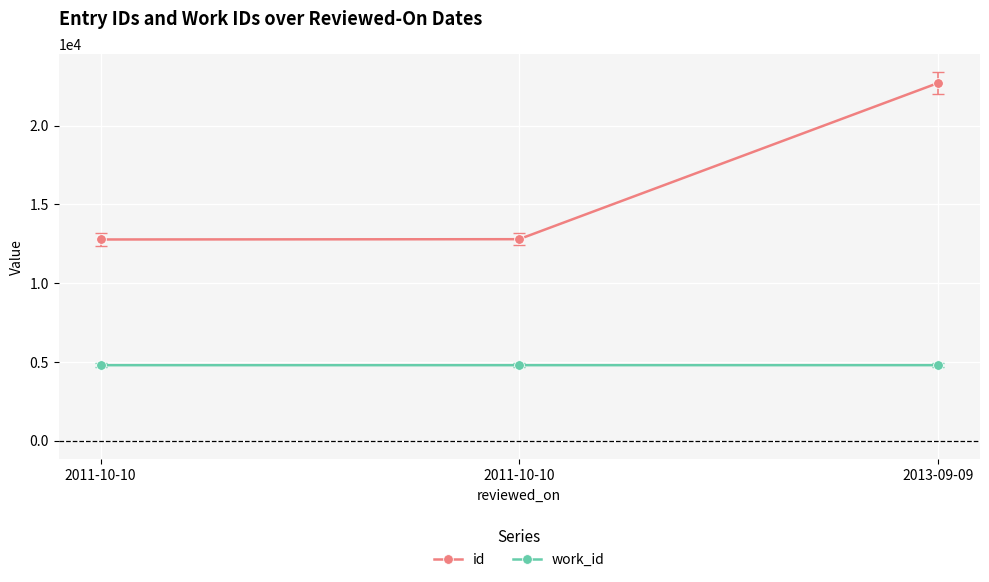

Reading left to right, transcribe all the data shown in this chart.

id: 12779	12797	22700
work_id: 4802	4802	4803